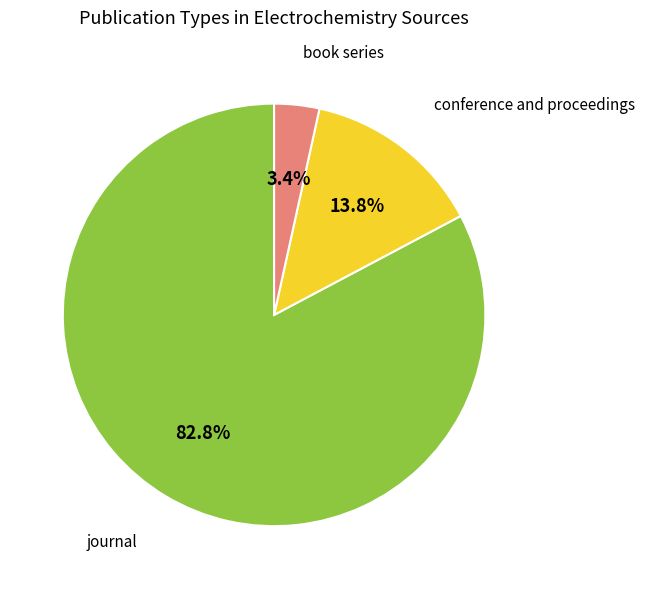

Does any single category account for the majority?

Yes